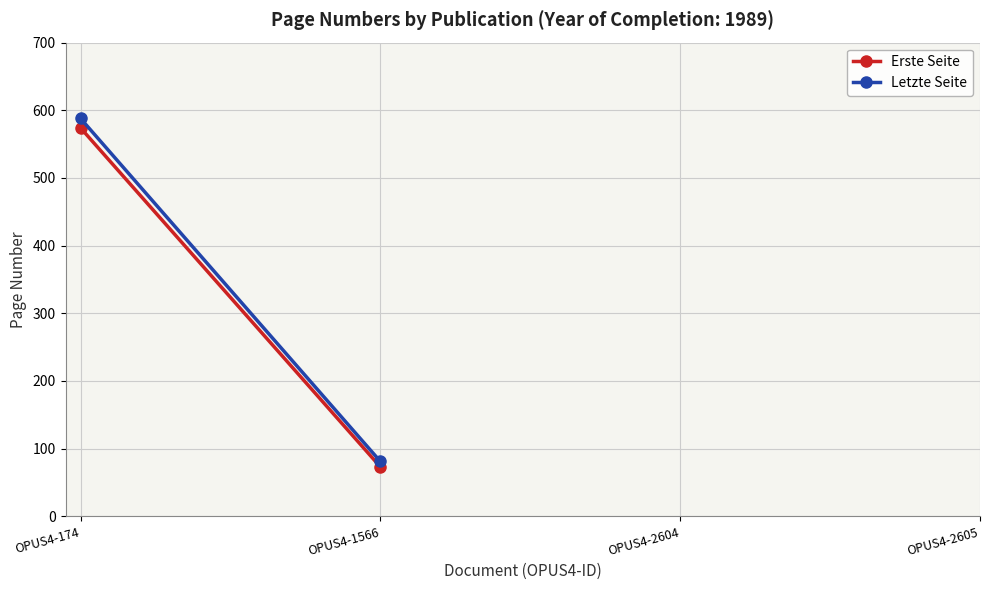

Rank the series at OPUS4-1566 from highest to lowest value.

Letzte Seite, Erste Seite